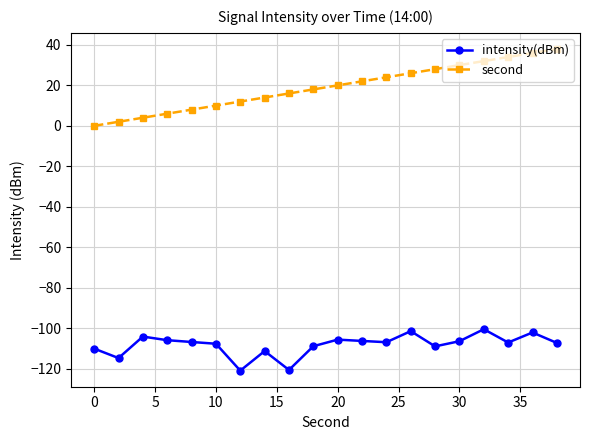

How many positive values does the second series have?

19